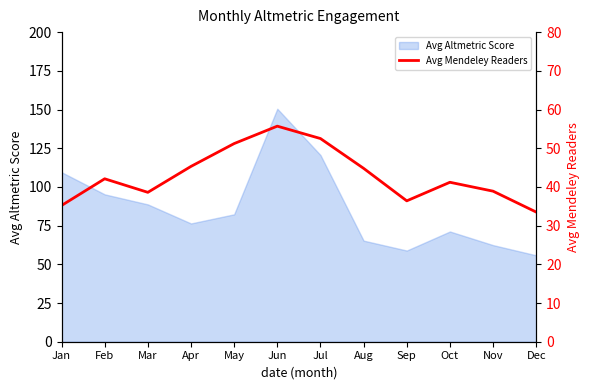

What value does the Avg Altmetric Score series have at Sep?

58.9